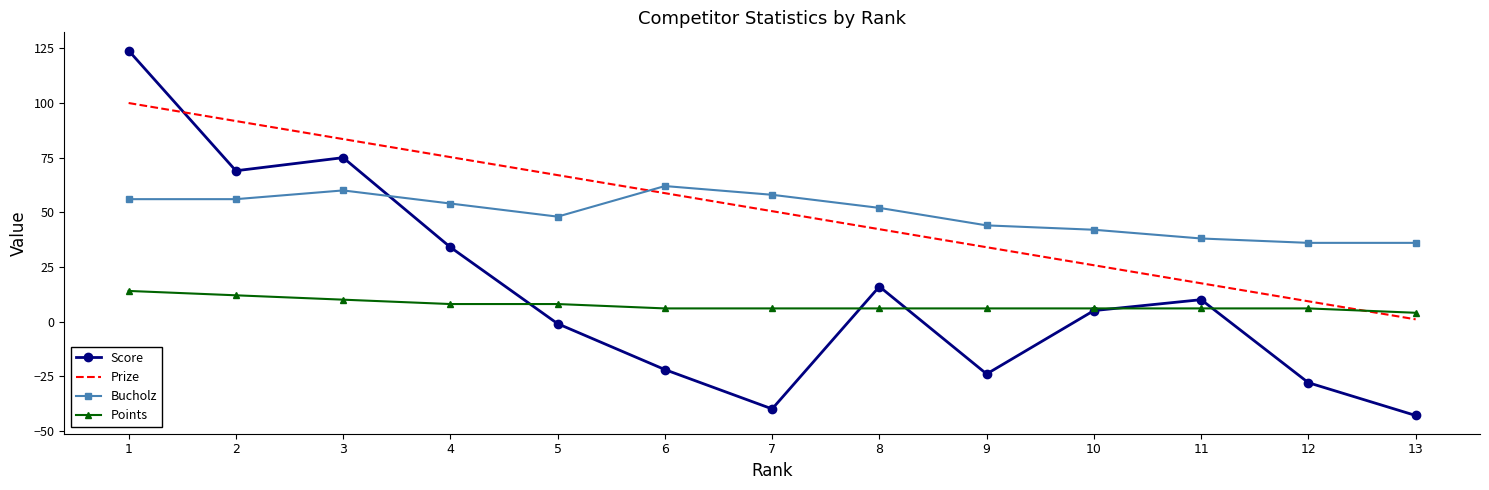

What is the total value across all series at 6?

104.8